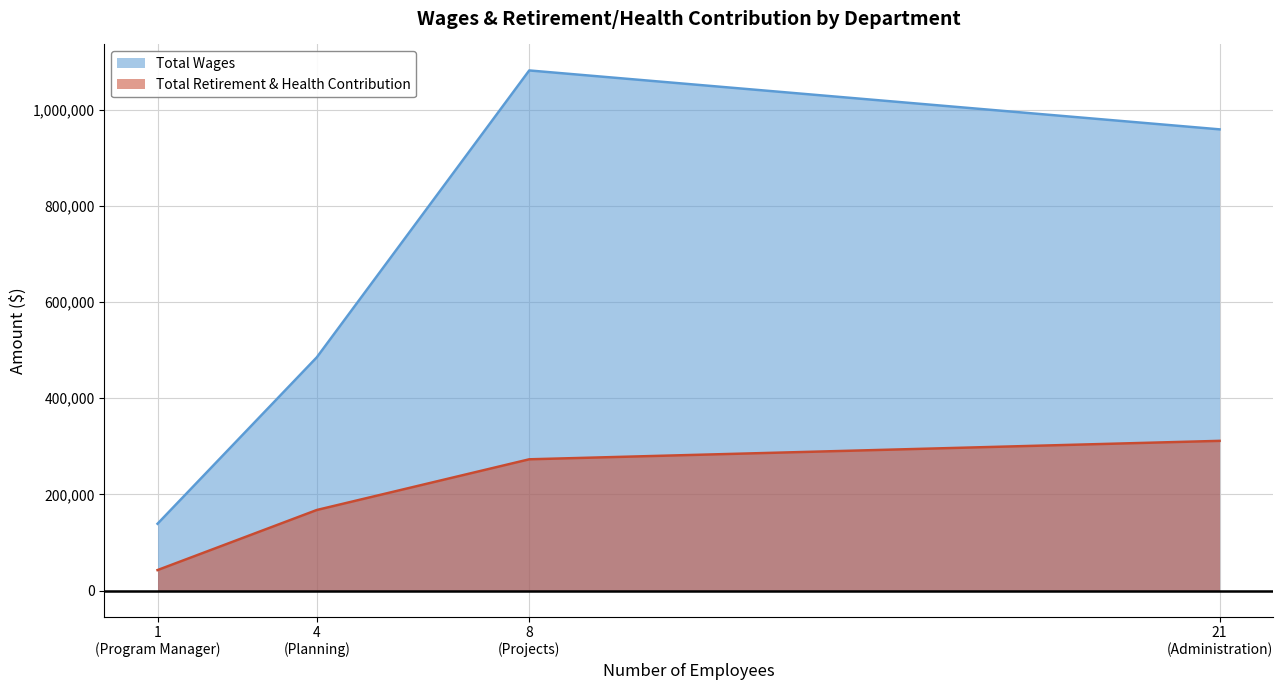

Reading left to right, extract all data points from this chart.

Total Wages: Projects=1081457	Administration=958983	Planning=485121	Program Manager=139011
Total Retirement & Health Contribution: Projects=272993	Administration=311338	Planning=167614	Program Manager=42673